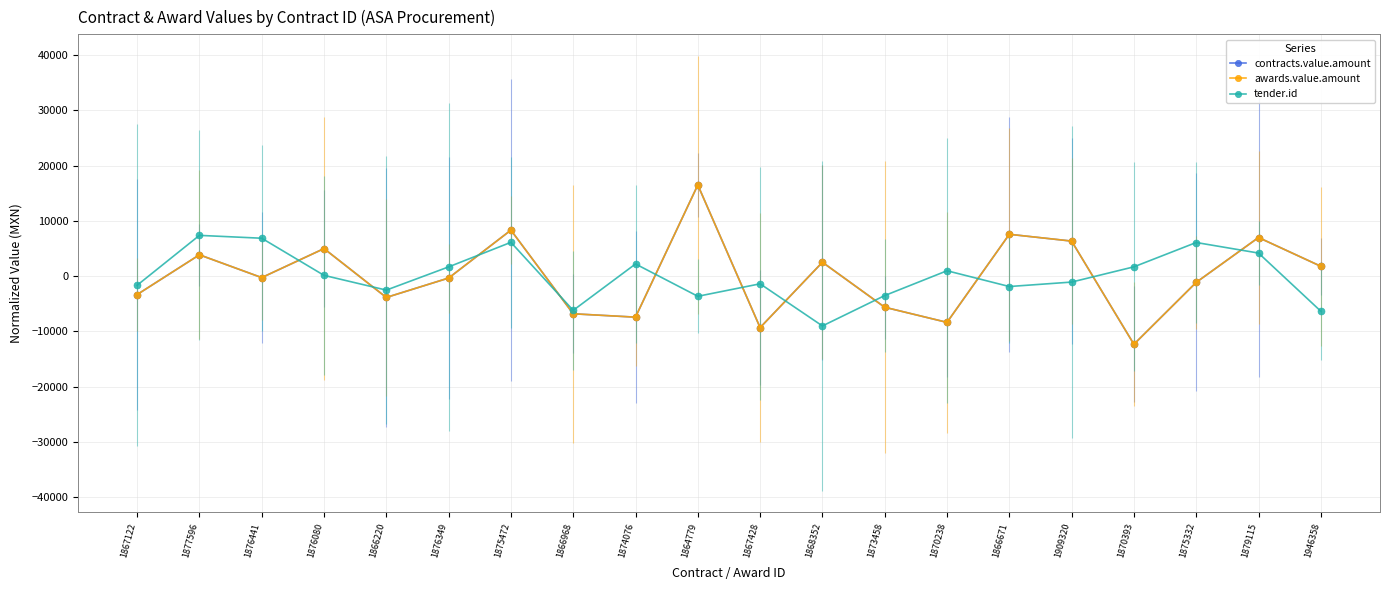

Reading right to left, transcribe all the data shown in this chart.

contracts.value.amount: 1783.1	6989.1	-1131.9	-12340.9	6344.1	7575.1	-8373.9	-5635.9	2512.1	-9321.9	16503.1	-7429.9	-6819.9	8325.1	-347.9	-3862.9	4984.1	-268.9	3859.1	-3340.9
awards.value.amount: 1783.1	6989.1	-1131.9	-12340.9	6344.1	7575.1	-8373.9	-5635.9	2512.1	-9321.9	16503.1	-7429.9	-6819.9	8325.1	-347.9	-3862.9	4984.1	-268.9	3859.1	-3340.9
tender.id: -6352.1	4176.9	6086.9	1681.9	-1078.1	-1883.1	971.9	-3522.1	-9019.1	-1391.1	-3652.1	2201.9	-6196.1	6118.9	1669.9	-2531.1	136.9	6860.9	7378.9	-1660.1